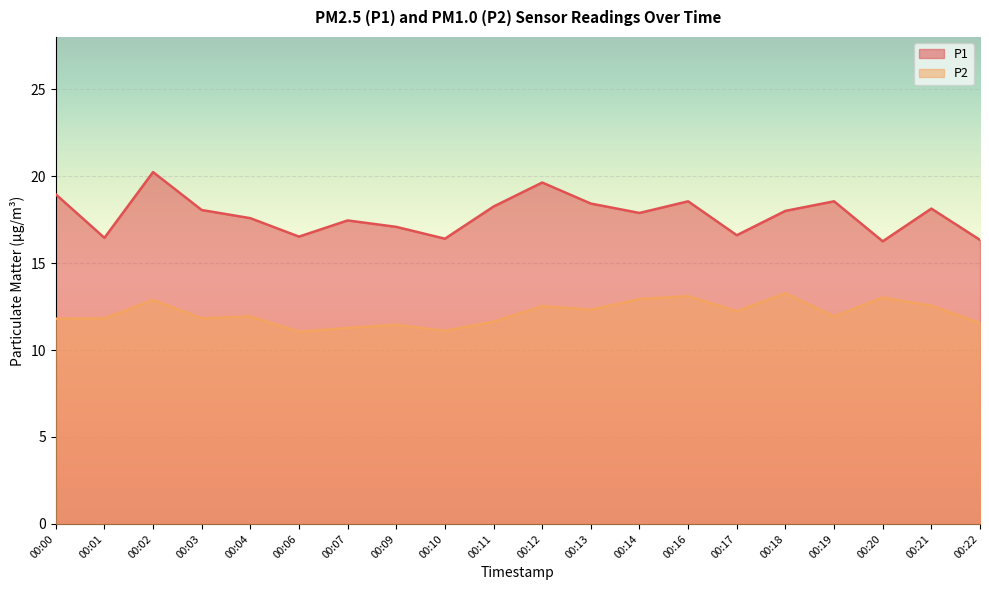

True or false: P1 and P2 intersect in this chart.

False